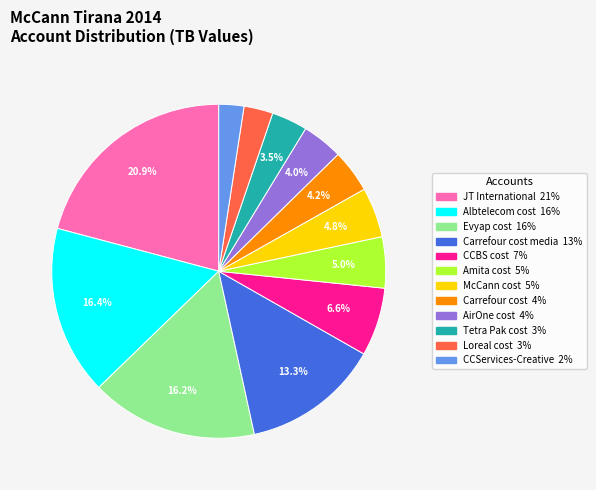

Which category has the smallest portion of the pie?

CCServices-Creative